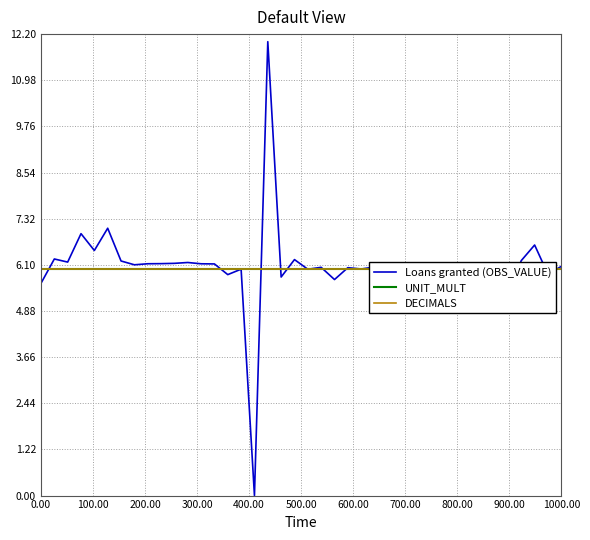

Reading left to right, what are all the values shown in this chart?

Loans granted (OBS_VALUE): 5.6	6.3	6.2	6.9	6.5	7.1	6.2	6.1	6.1	6.1	6.1	6.2	6.1	6.1	5.8	6.0	0.0	12.0	5.8	6.2	6.0	6.0	5.7	6.0	6.0	6.0	5.7	5.7	5.9	6.0	5.0	5.8	6.1	5.8	5.5	5.3	6.2	6.6	5.9	6.1
UNIT_MULT: 6.0	6.0	6.0	6.0	6.0	6.0	6.0	6.0	6.0	6.0	6.0	6.0	6.0	6.0	6.0	6.0	6.0	6.0	6.0	6.0	6.0	6.0	6.0	6.0	6.0	6.0	6.0	6.0	6.0	6.0	6.0	6.0	6.0	6.0	6.0	6.0	6.0	6.0	6.0	6.0
DECIMALS: 6.0	6.0	6.0	6.0	6.0	6.0	6.0	6.0	6.0	6.0	6.0	6.0	6.0	6.0	6.0	6.0	6.0	6.0	6.0	6.0	6.0	6.0	6.0	6.0	6.0	6.0	6.0	6.0	6.0	6.0	6.0	6.0	6.0	6.0	6.0	6.0	6.0	6.0	6.0	6.0